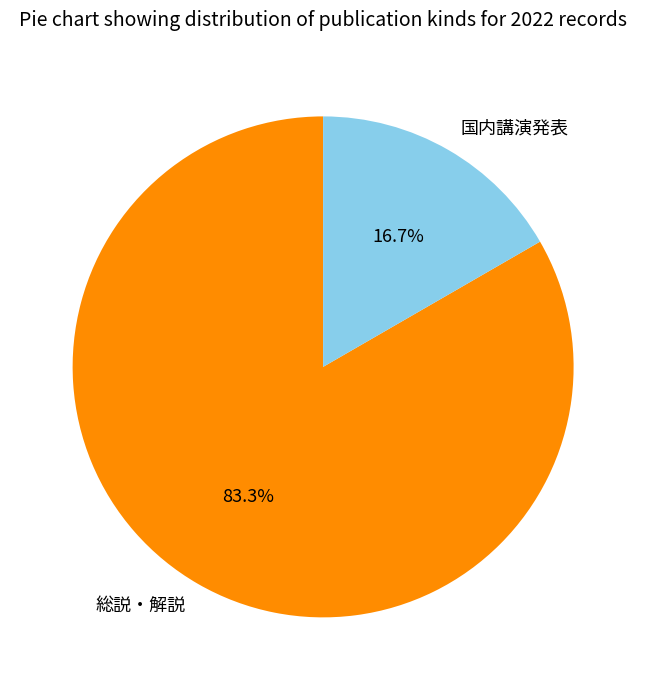

How many segments does this pie chart have?

2